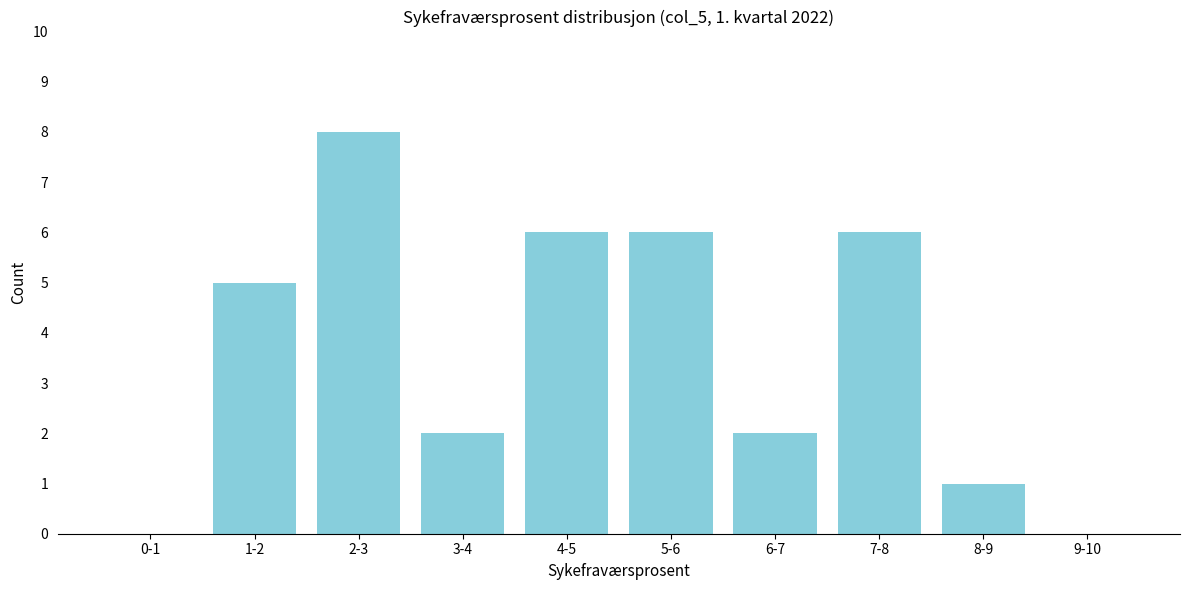

Reading right to left, extract all data points from this chart.

9-10=0	8-9=1	7-8=6	6-7=2	5-6=6	4-5=6	3-4=2	2-3=8	1-2=5	0-1=0